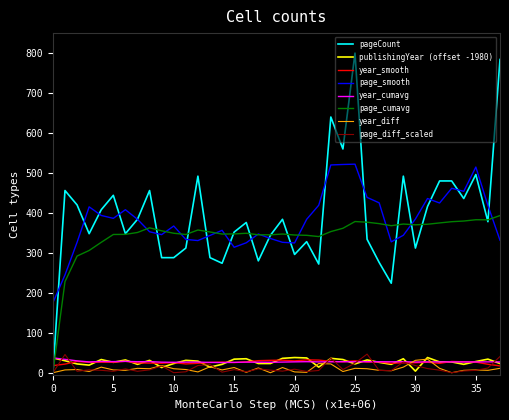

What is the maximum value shown in the chart?

800.0